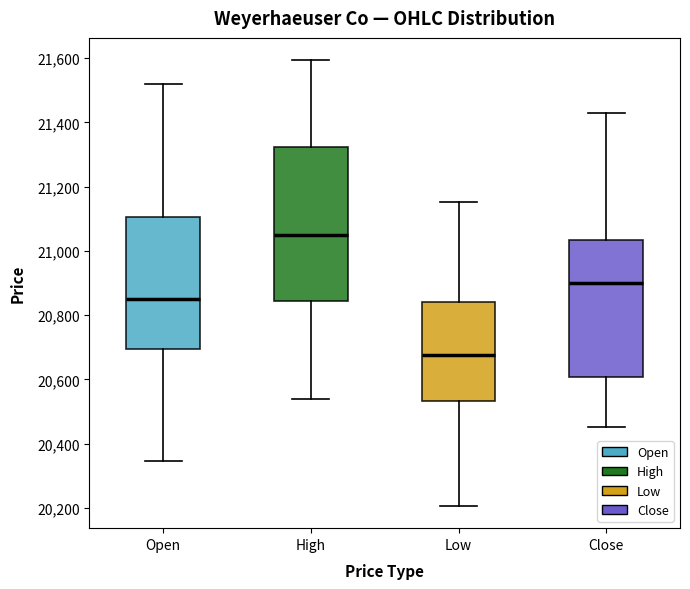

Where does the median line of the box for Open sit on the y-axis? The values are not printed on the chart, so give them approximately, as read against the axis.

20860